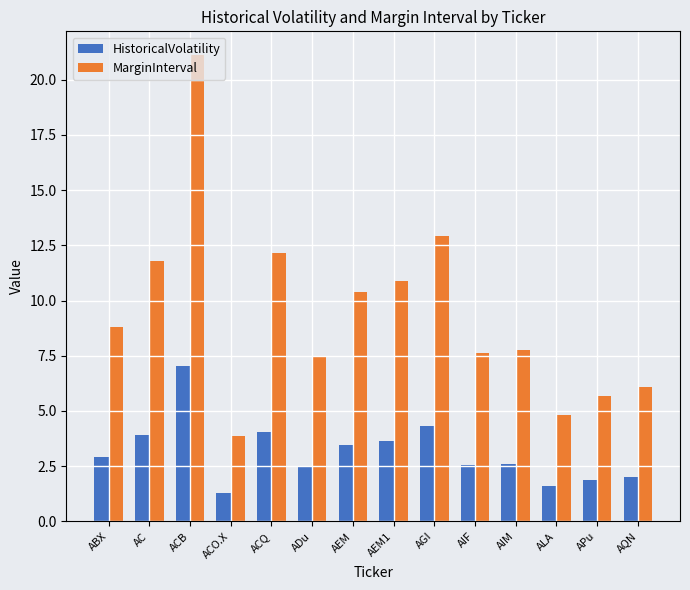

True or false: MarginInterval has a value of 7.7 at ALA.

False